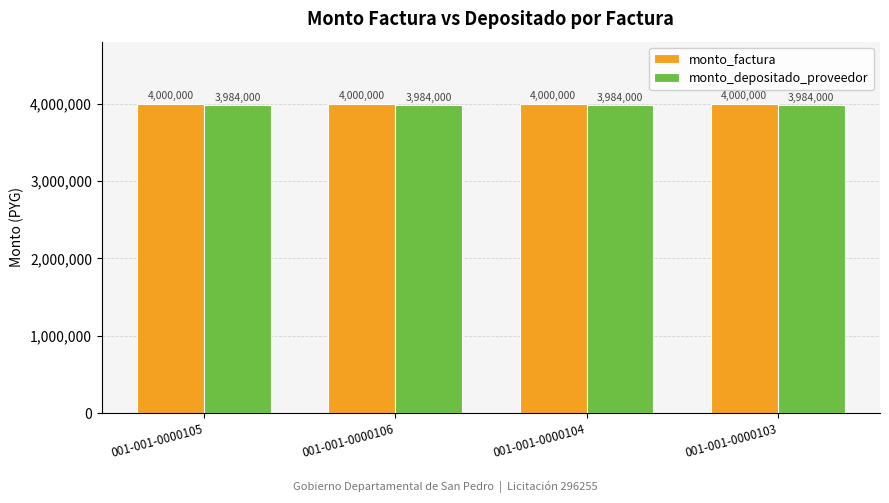

List the series in order of their overall mean, lowest first.

monto_depositado_proveedor, monto_factura